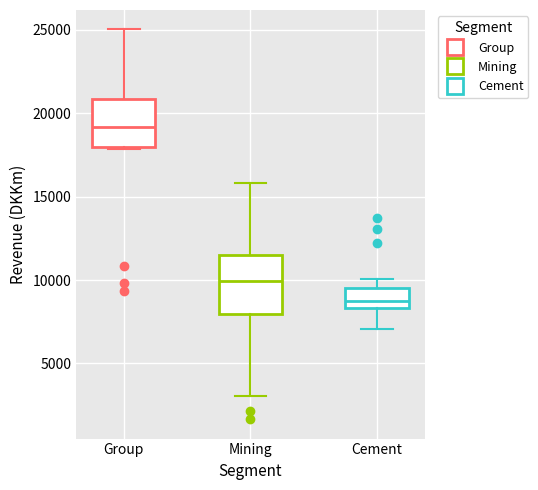

Which box is the tallest, from its lower edge to its upper edge?

Mining